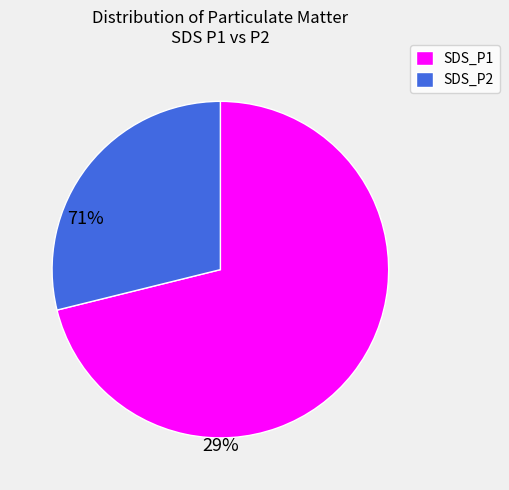

The SDS_P1 slice represents 71% of the pie. True or false?

True